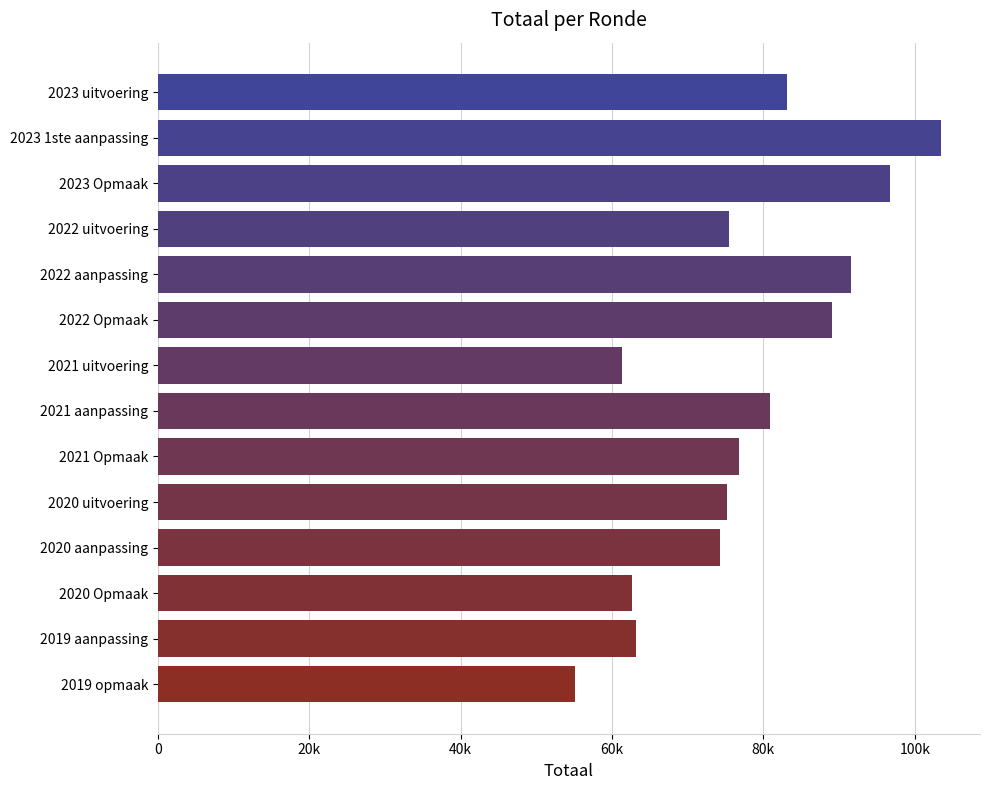

Does the chart contain any negative values?

No